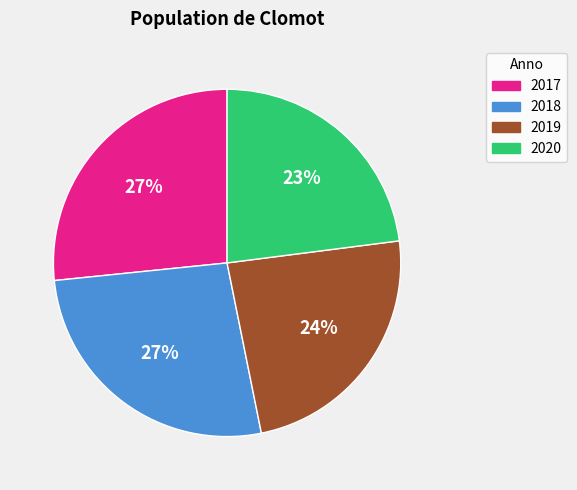

How many segments does this pie chart have?

4